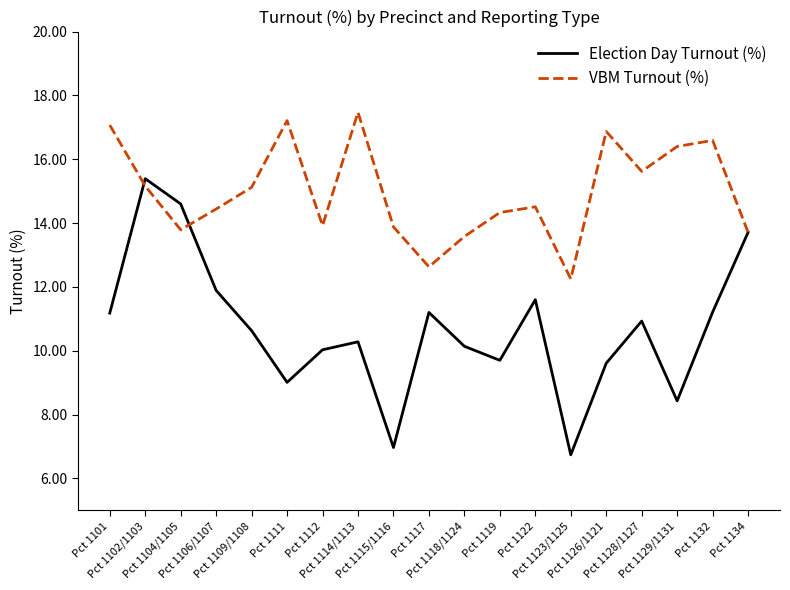

What is the smallest value displayed?

6.7